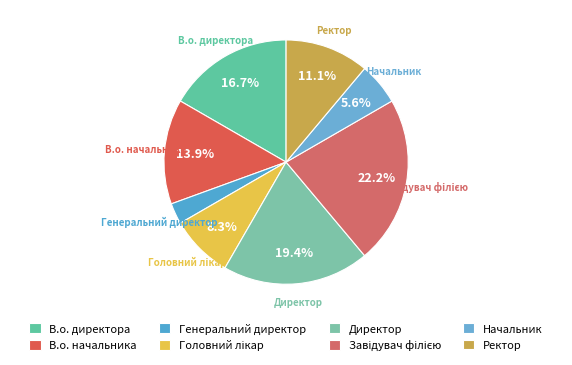

Which slice is the smallest?

Генеральний директор